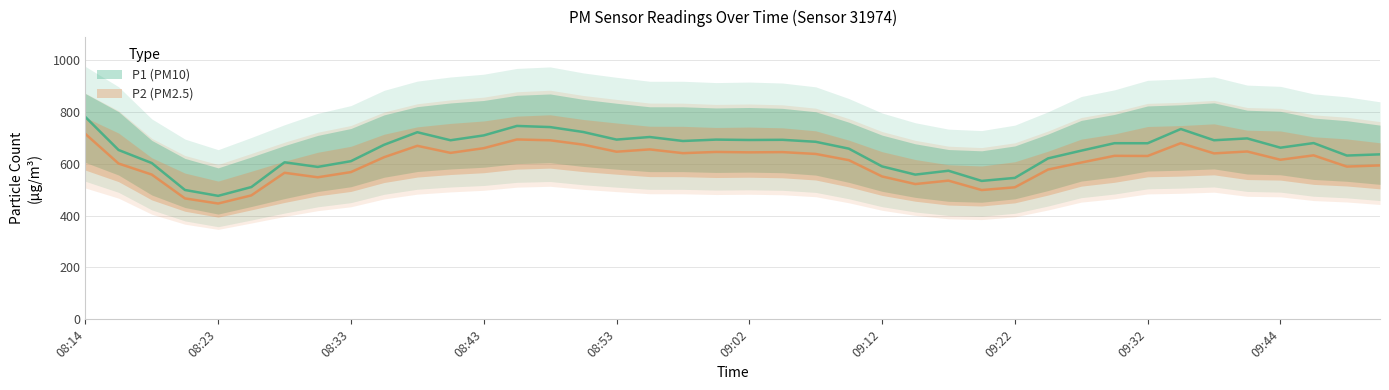

What is the sum of all P2 values?

24081.2